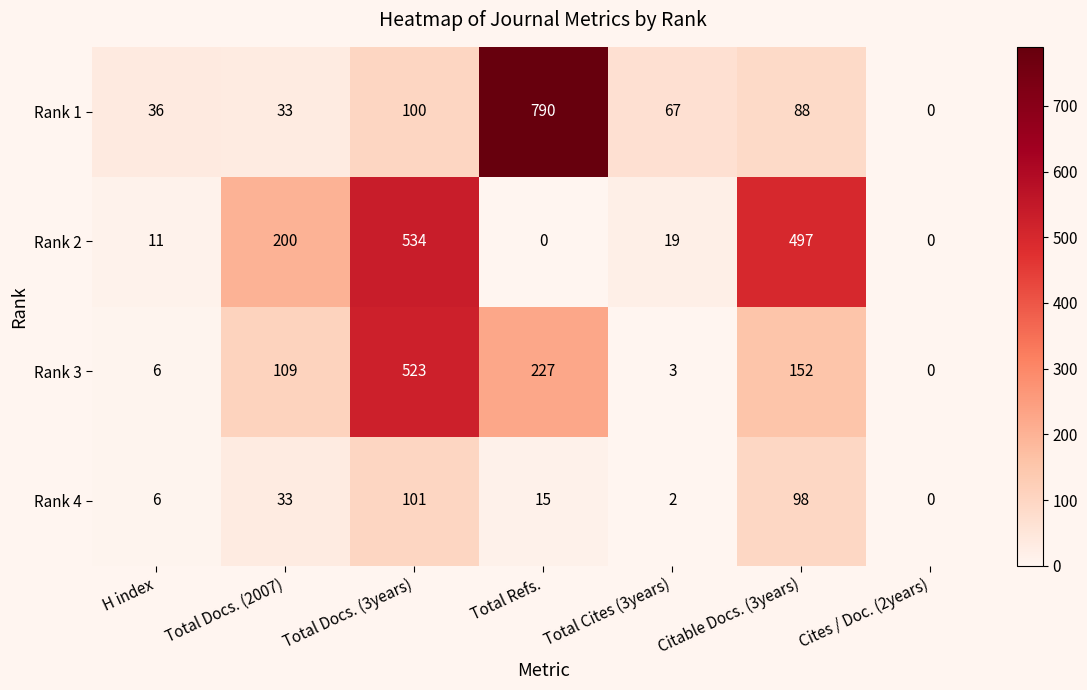

At which label does Rank 4 first exceed 15?

Total Docs. (2007)